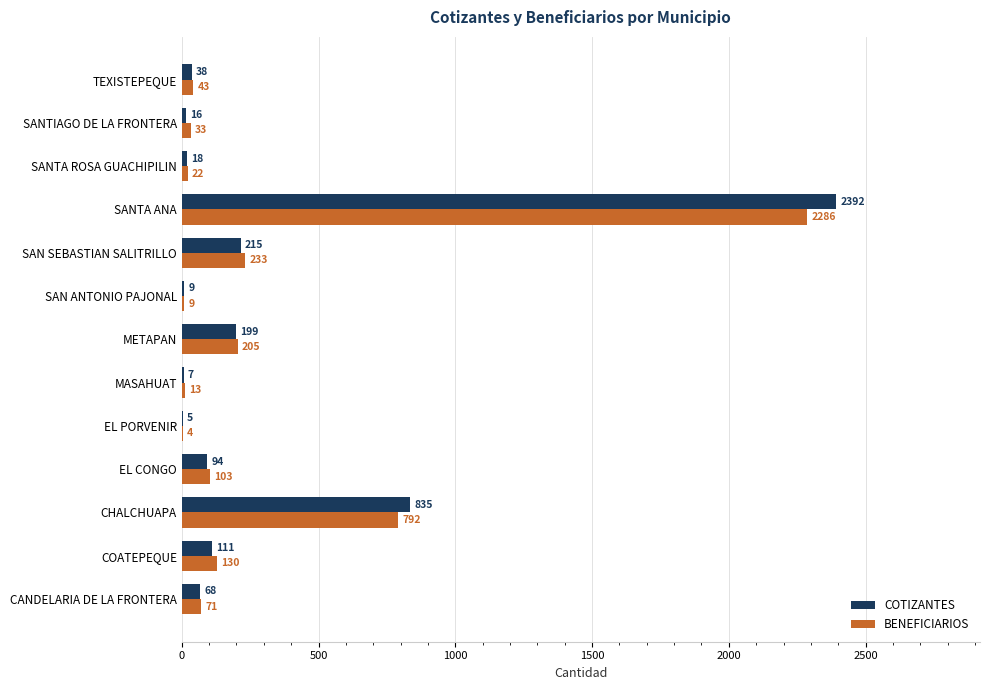

Is the value of BENEFICIARIOS at EL PORVENIR greater than the value of COTIZANTES at METAPAN?

No